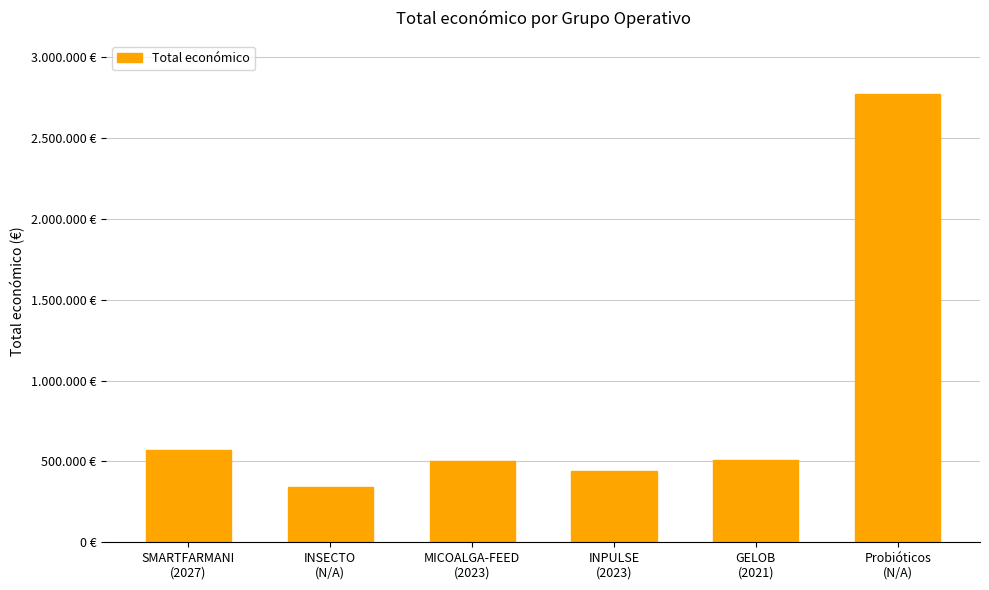

What is the difference between the maximum and minimum values?

2425116